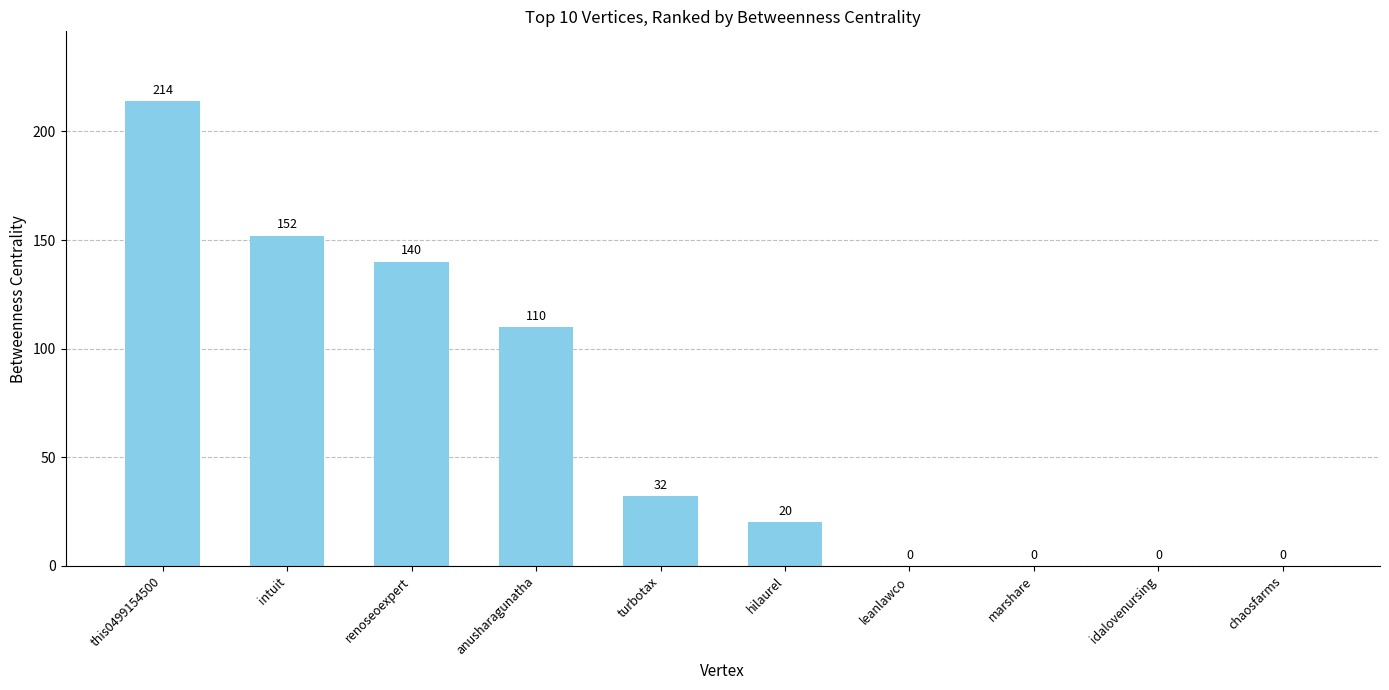

The value at anusharagunatha is 54. True or false?

False